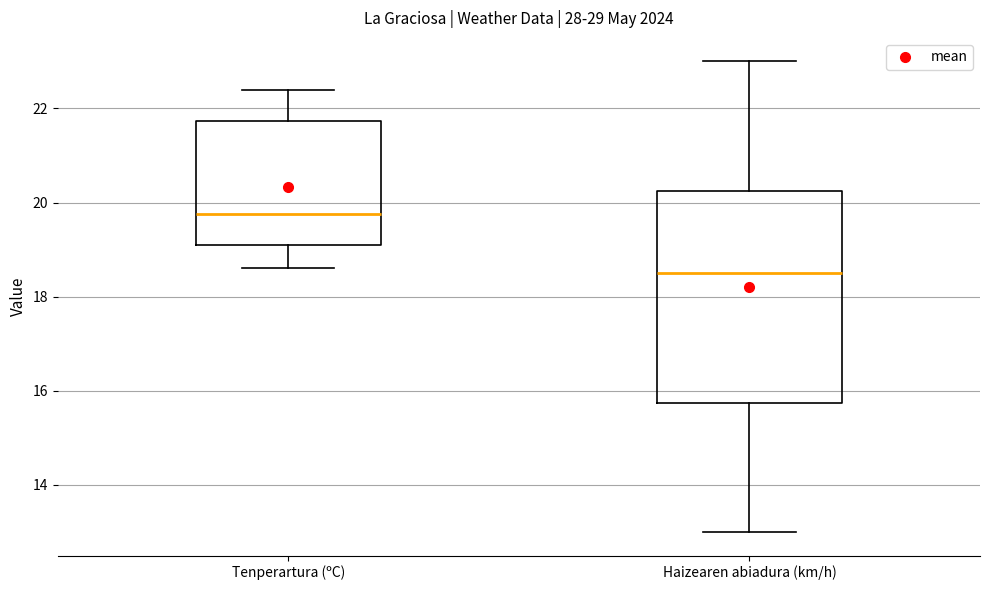

Reading left to right, read every box against the y-axis: the position of its median line, the range the box covers, and the ends of its whiskers. The values are not printed on the chart, so give them approximately, as read against the axis.

Tenperartura (ºC): median 19.8, box 19.2 to 21.8, whiskers 18.6 to 22.4
Haizearen abiadura (km/h): median 18.6, box 15.8 to 20.2, whiskers 13.0 to 23.0